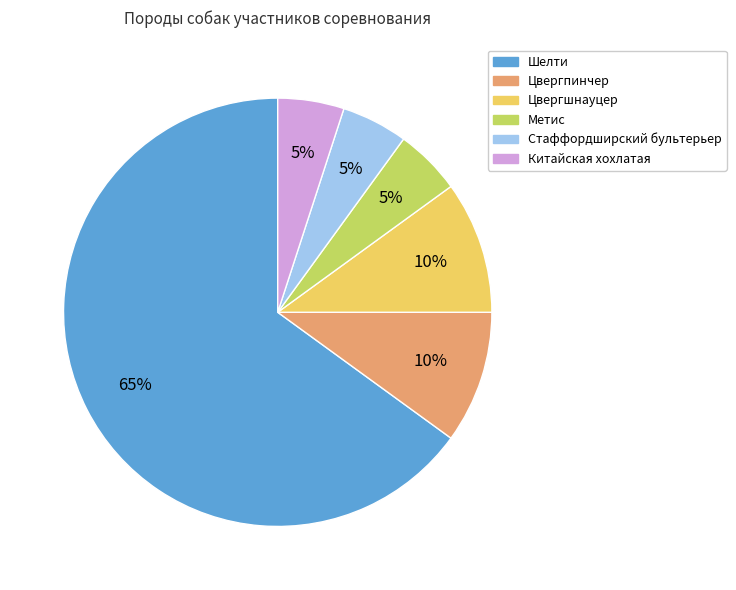

What is the ratio of the value at Стаффордширский бультерьер to the value at Цвергпинчер?

0.5